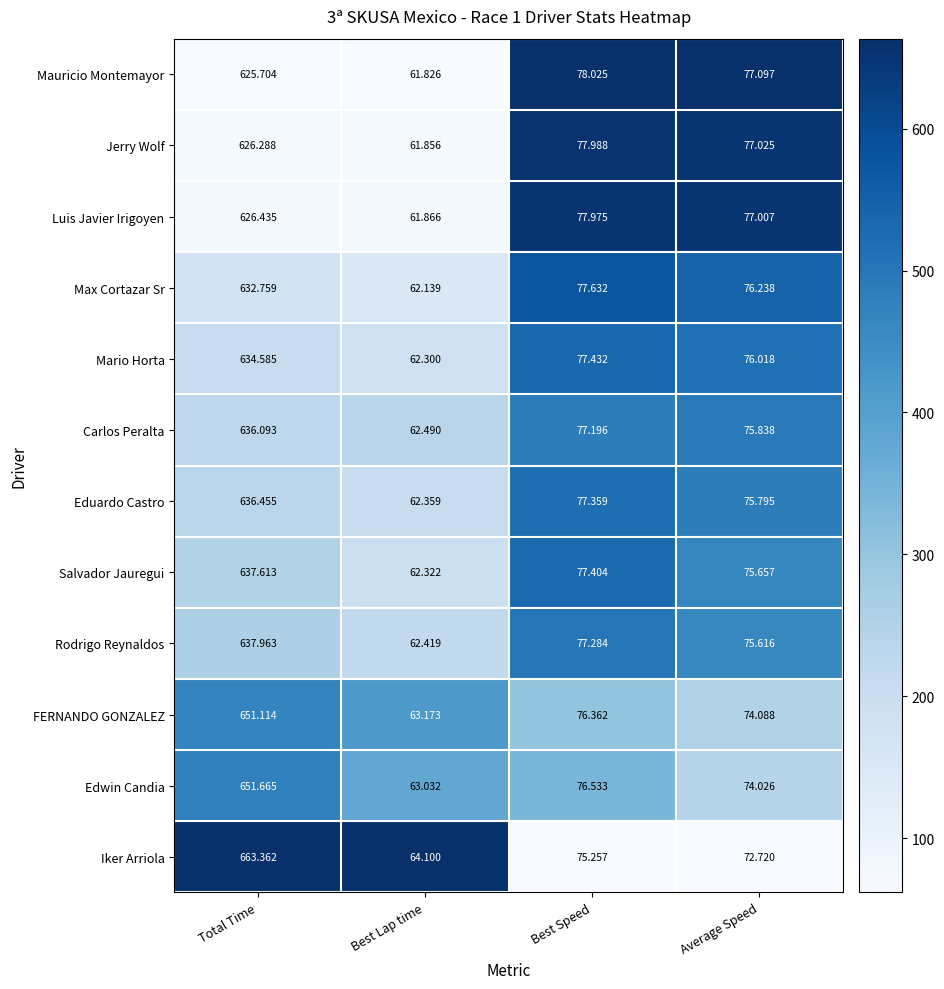

Rank the categories by Mario Horta value from lowest to highest.

Best Lap time, Average Speed, Best Speed, Total Time